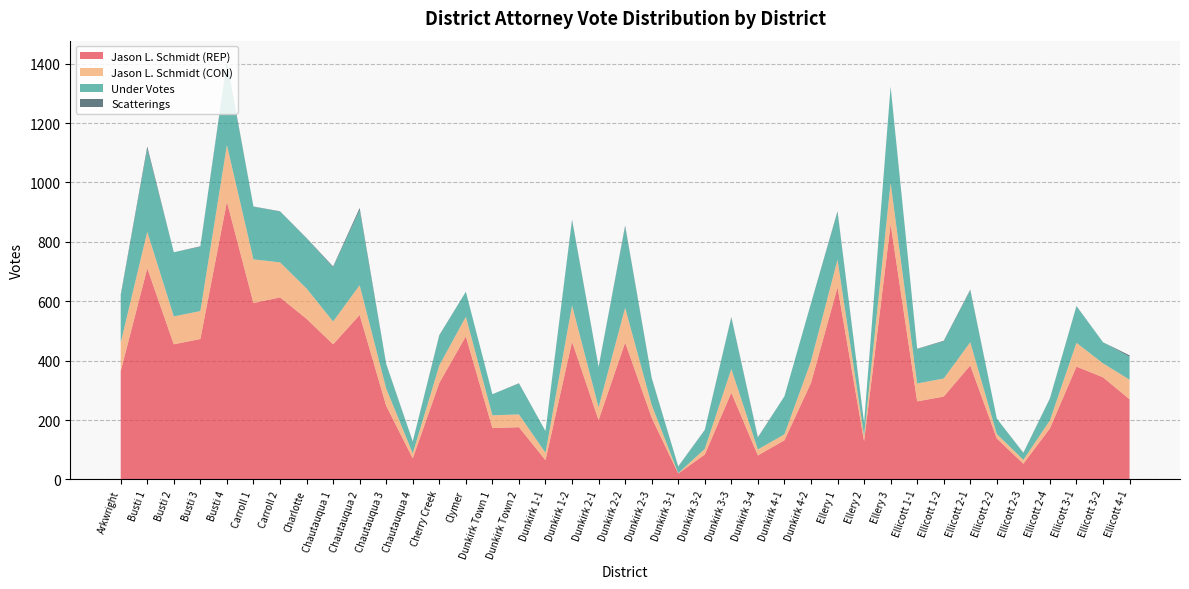

Reading left to right, transcribe all the data shown in this chart.

Jason L. Schmidt (REP): 365	711	455	473	935	594	613	541	455	554	248	71	325	482	173	176	65	464	200	461	208	20	84	292	81	132	325	647	129	860	263	279	384	138	53	172	380	344	270
Jason L. Schmidt (CON): 96	123	94	94	191	147	118	102	77	100	58	17	59	66	43	43	25	122	43	117	43	1	19	80	20	20	73	93	18	139	60	61	78	15	13	27	80	47	66
Under Votes: 157	279	216	216	276	177	171	169	182	253	82	39	100	84	71	104	73	286	135	273	90	22	63	173	39	128	194	160	44	321	116	125	174	52	23	73	123	71	77
Scatterings: 4	8	0	2	5	1	1	1	3	7	1	1	2	0	0	1	0	3	1	4	1	1	1	2	2	0	1	3	0	2	1	2	3	0	1	1	1	0	5